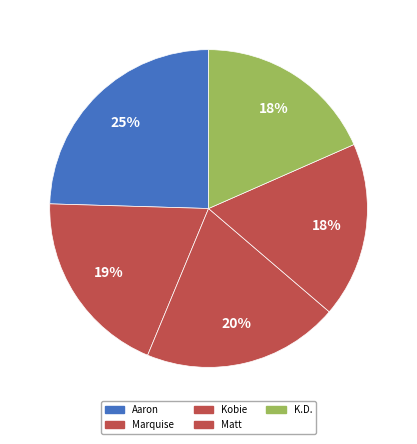

What is the total percentage of Kobie and Aaron?

44.5%